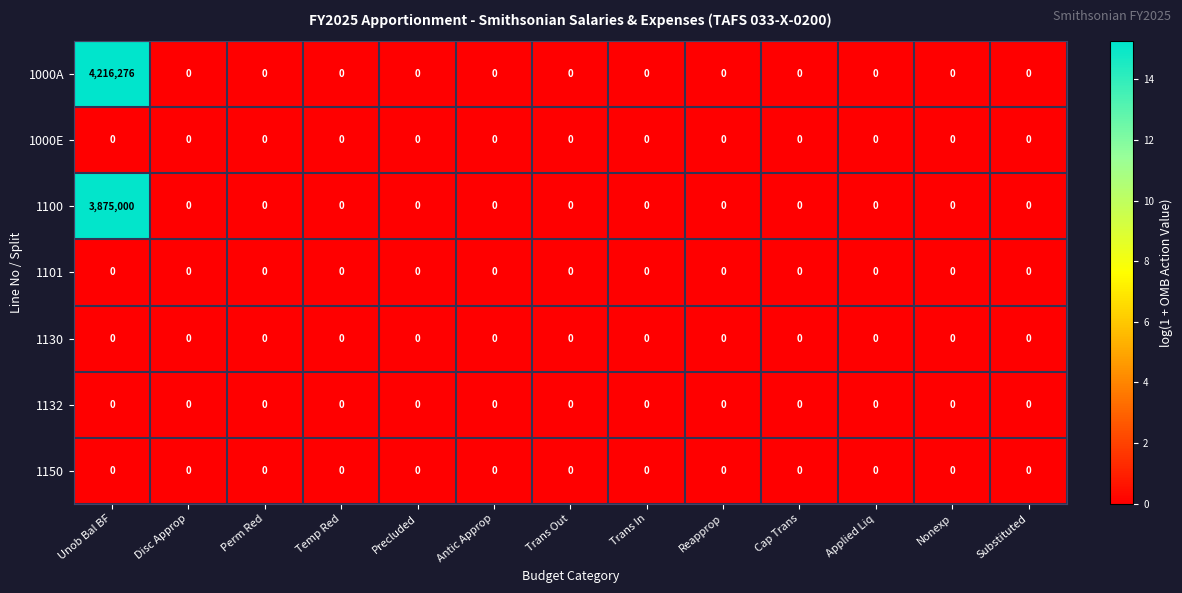

What is the sum of all 1000A values?

4216276